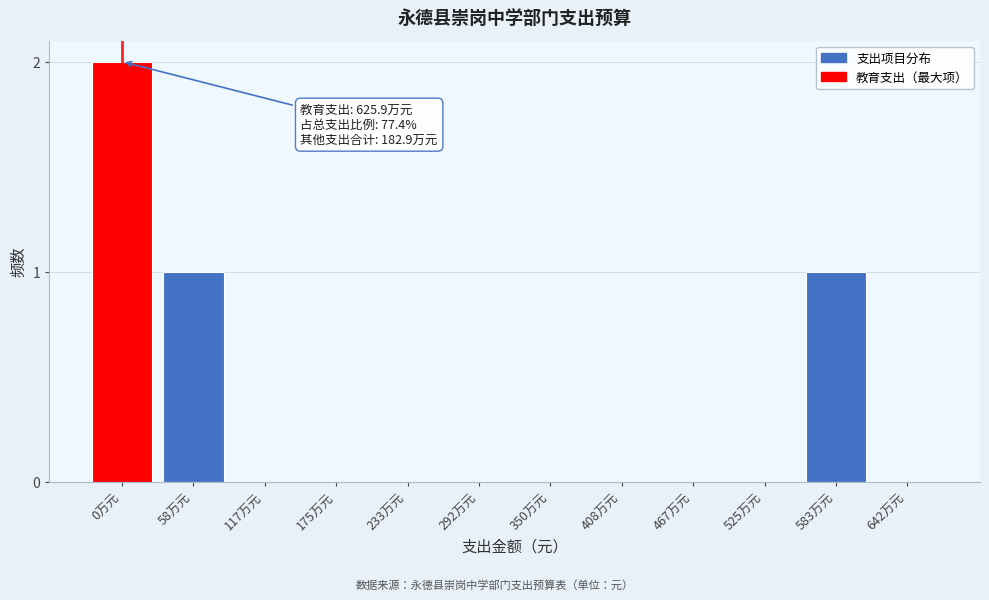

Reading left to right, what are all the values shown in this chart?

0万元=2	58万元=1	117万元=0	175万元=0	233万元=0	292万元=0	350万元=0	408万元=0	467万元=0	525万元=0	583万元=1	642万元=0